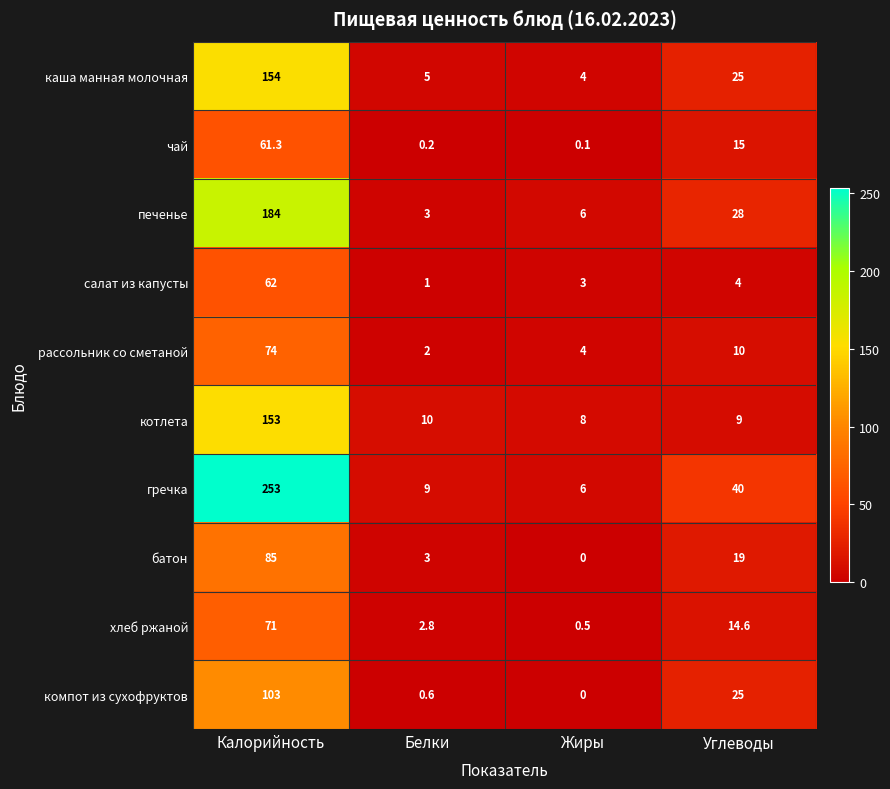

List the series in order of their peak value, highest first.

гречка, печенье, каша манная молочная, котлета, компот из сухофруктов, батон, рассольник со сметаной, хлеб ржаной, салат из капусты, чай